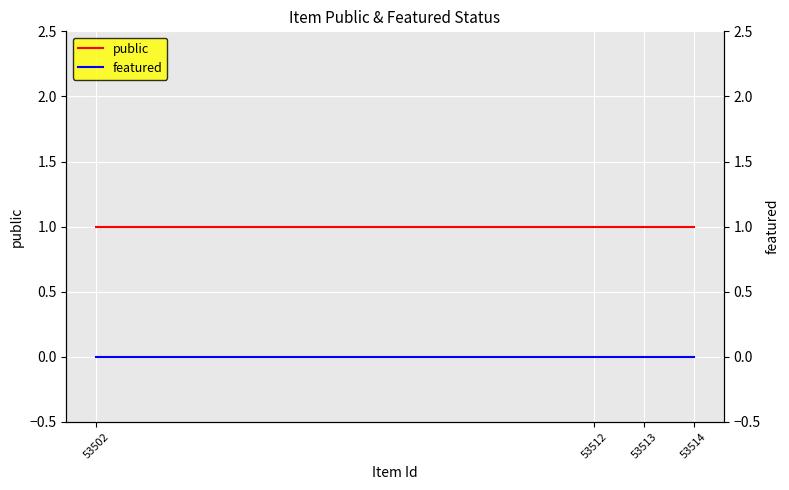

Reading left to right, list all the values displayed in this chart.

public: 53502=1	53512=1	53513=1	53514=1
featured: 53502=0	53512=0	53513=0	53514=0